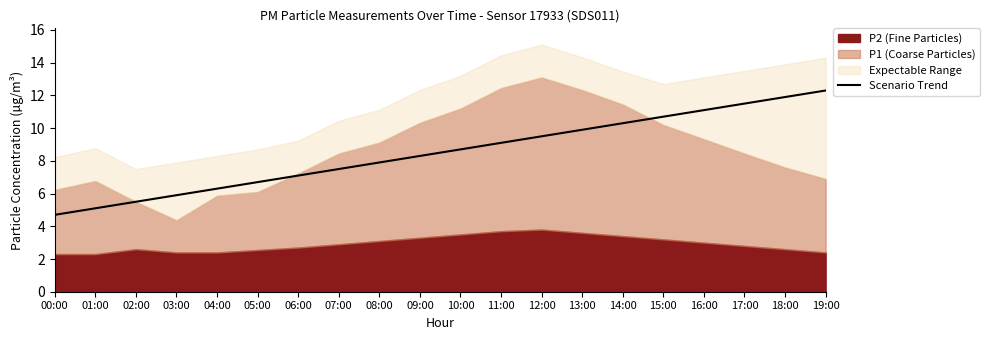

Reading left to right, list all the values displayed in this chart.

00:00=4.7	01:00=5.1	02:00=5.5	03:00=5.9	04:00=6.3	05:00=6.7	06:00=7.1	07:00=7.5	08:00=7.9	09:00=8.3	10:00=8.7	11:00=9.1	12:00=9.5	13:00=9.9	14:00=10.3	15:00=10.7	16:00=11.1	17:00=11.5	18:00=11.9	19:00=12.3